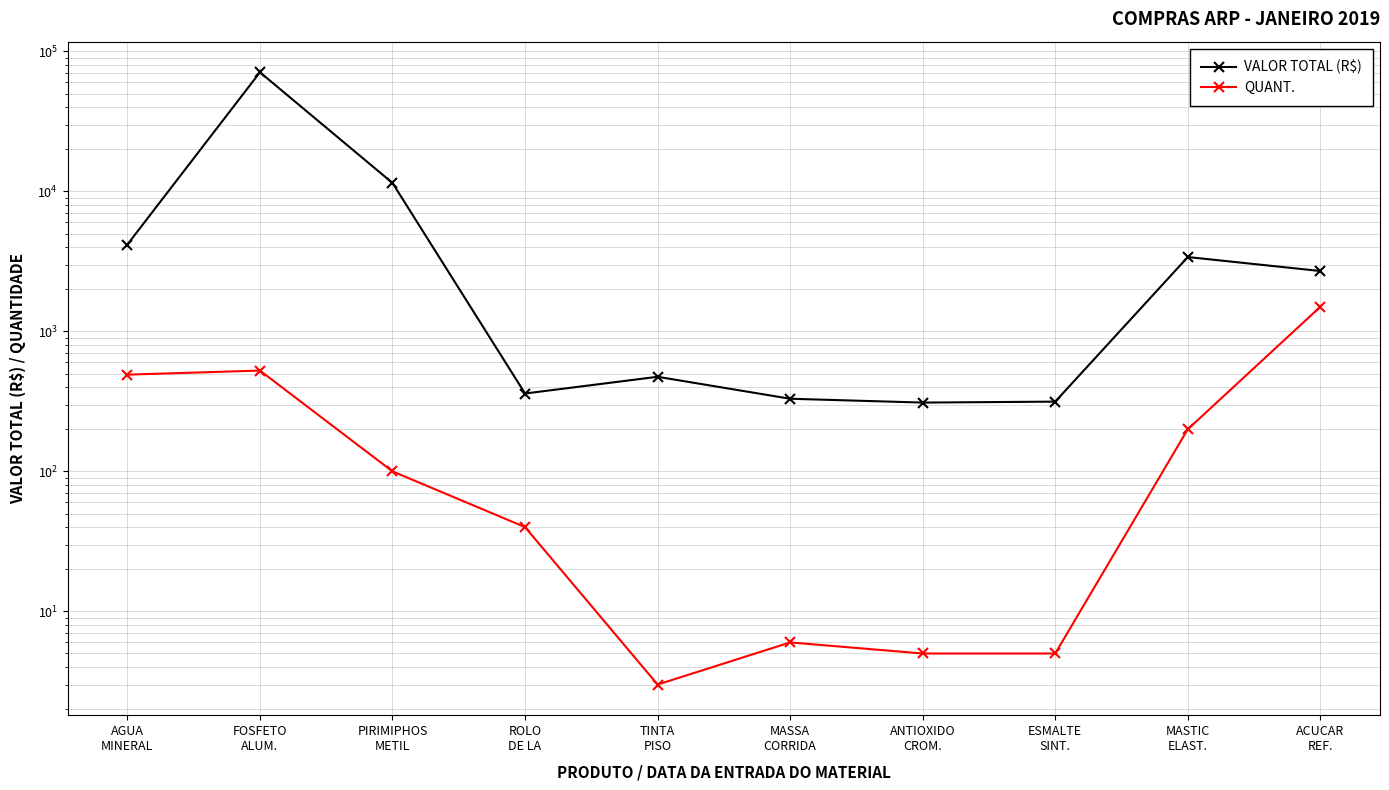

True or false: QUANT. has a value of 1500.0 at ACUCAR
REF..

True